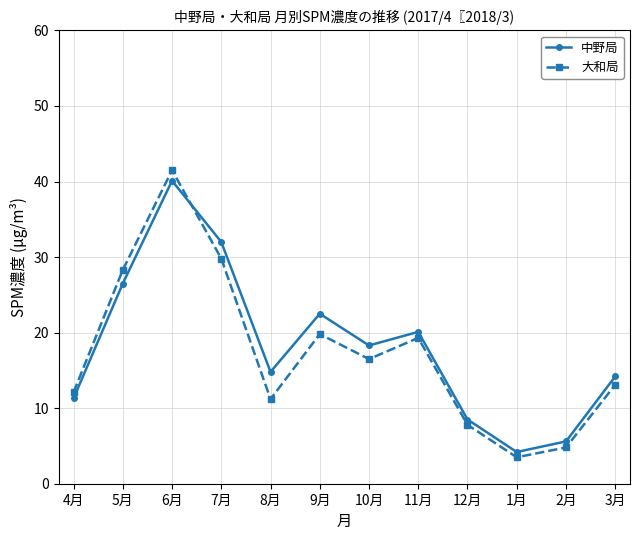

Does the chart display data point markers on the line(s)?

Yes